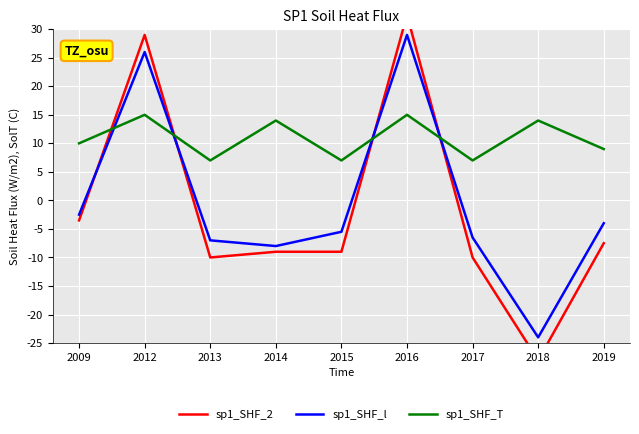

Which series changed the most between 2017 and 2019?

sp1_SHF_l